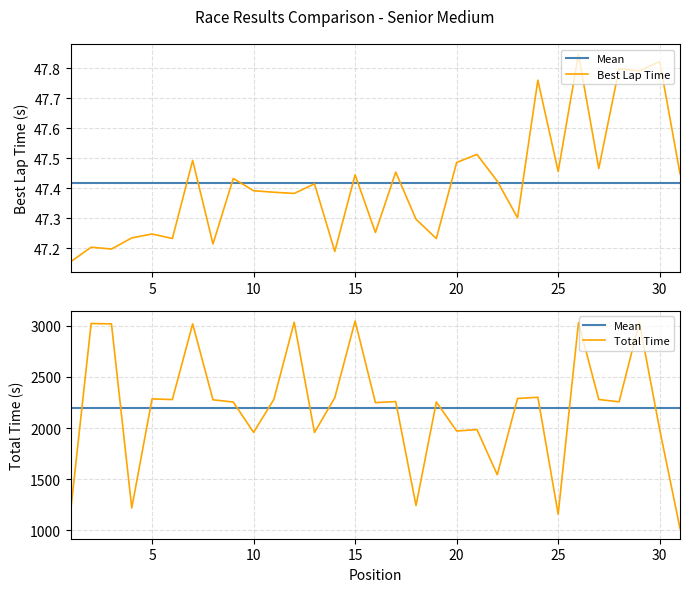

Is the value of Best Lap Time at 17 greater than the value of Total Time at 14?

No